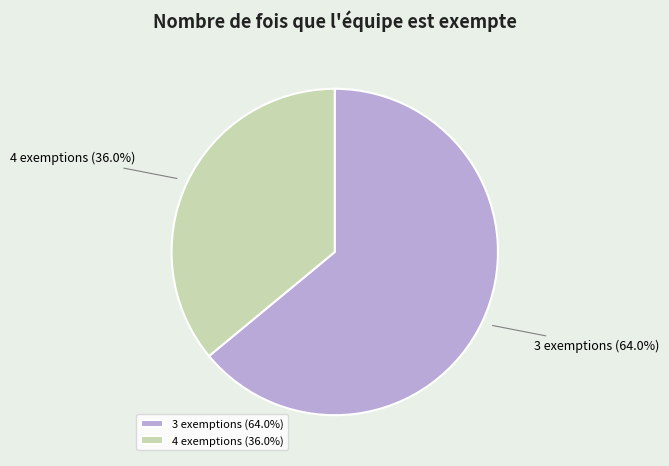

What is the total percentage of 4 exemptions and 3 exemptions?

100.0%